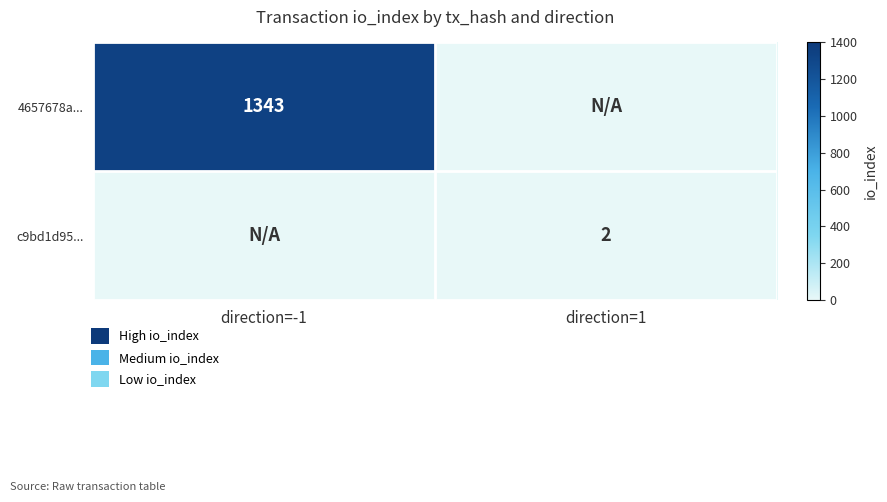

True or false: 4657678a... has a value of 1343 at direction=-1.

True